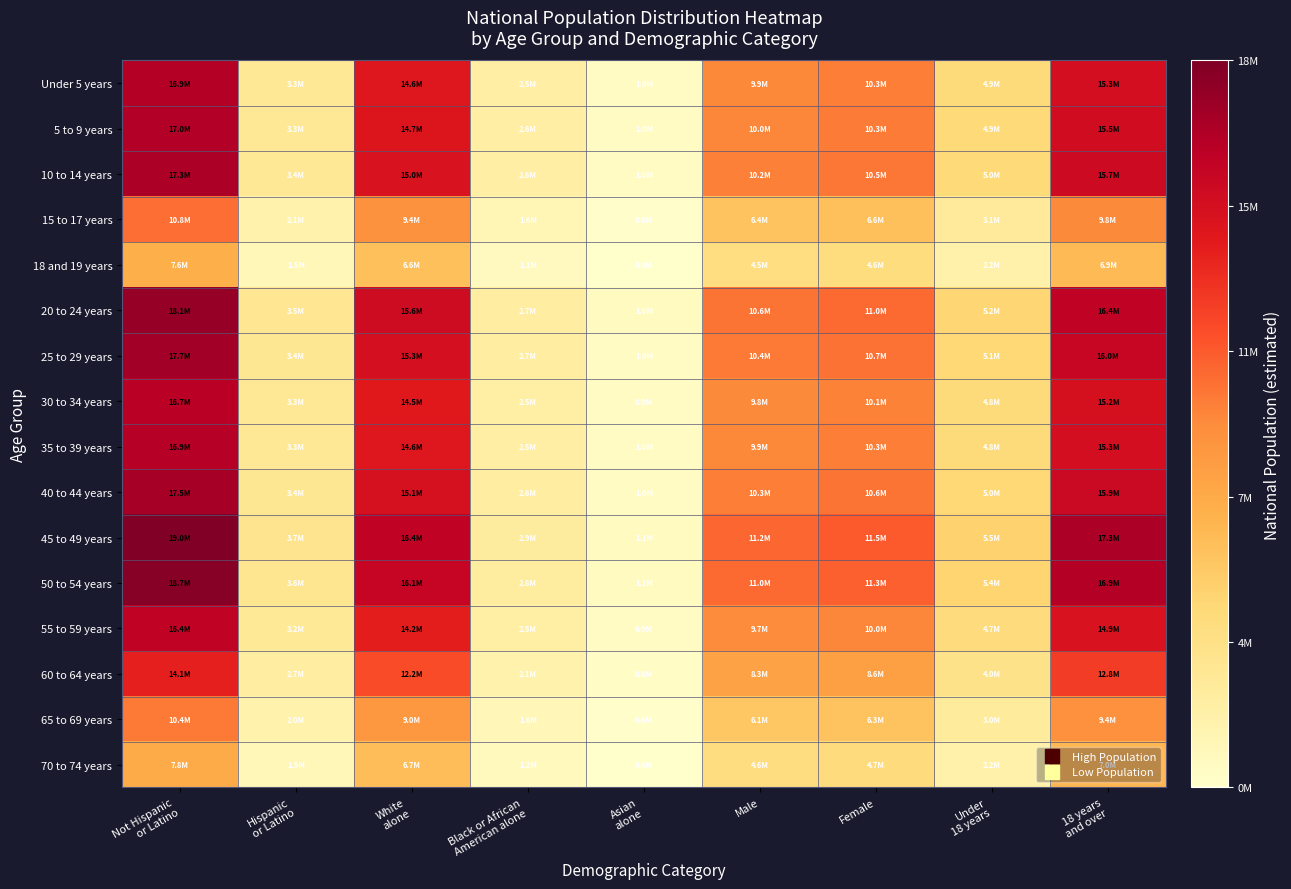

List the series in order of their peak value, highest first.

45 to 49 years, 50 to 54 years, 20 to 24 years, 25 to 29 years, 40 to 44 years, 10 to 14 years, 5 to 9 years, Under 5 years, 35 to 39 years, 30 to 34 years, 55 to 59 years, 60 to 64 years, 15 to 17 years, 65 to 69 years, 70 to 74 years, 18 and 19 years